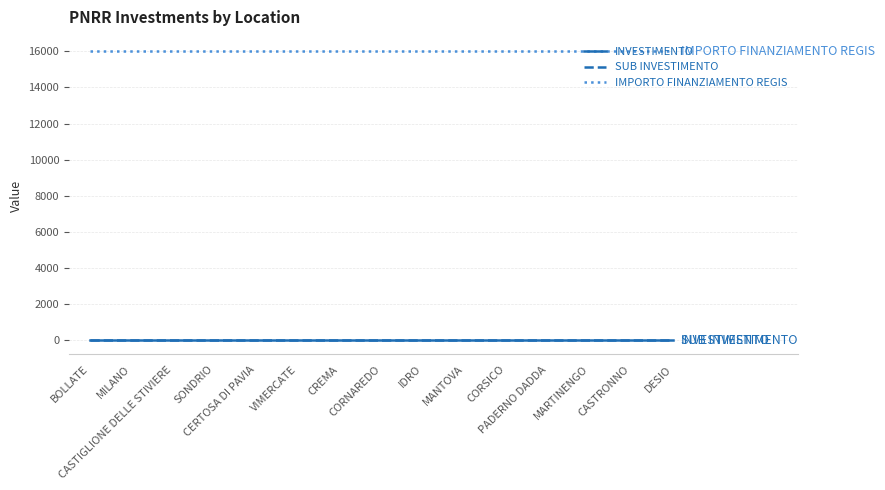

At which label does INVESTIMENTO reach its peak?

BOLLATE